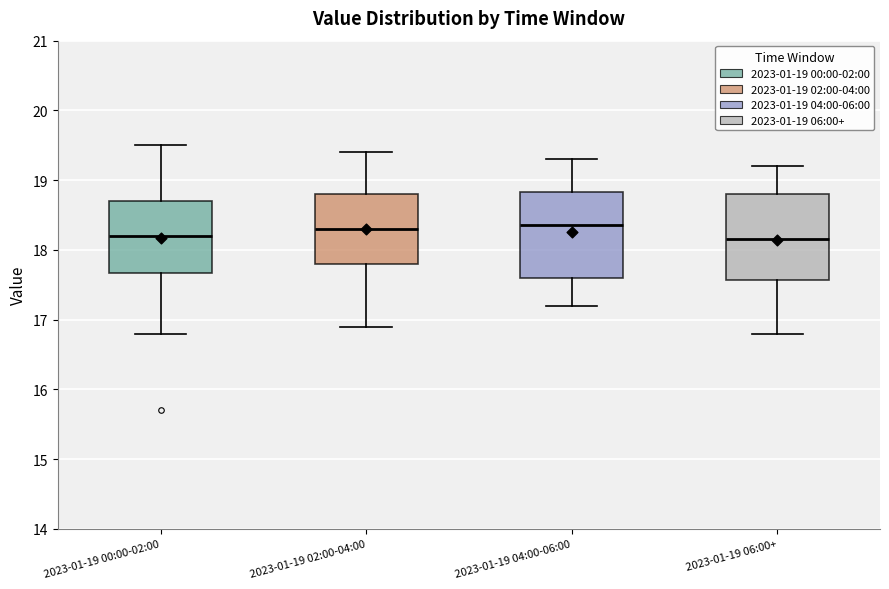

Where does the median line of the box for 2023-01-19 00:00-02:00 sit on the y-axis? The values are not printed on the chart, so give them approximately, as read against the axis.

18.2